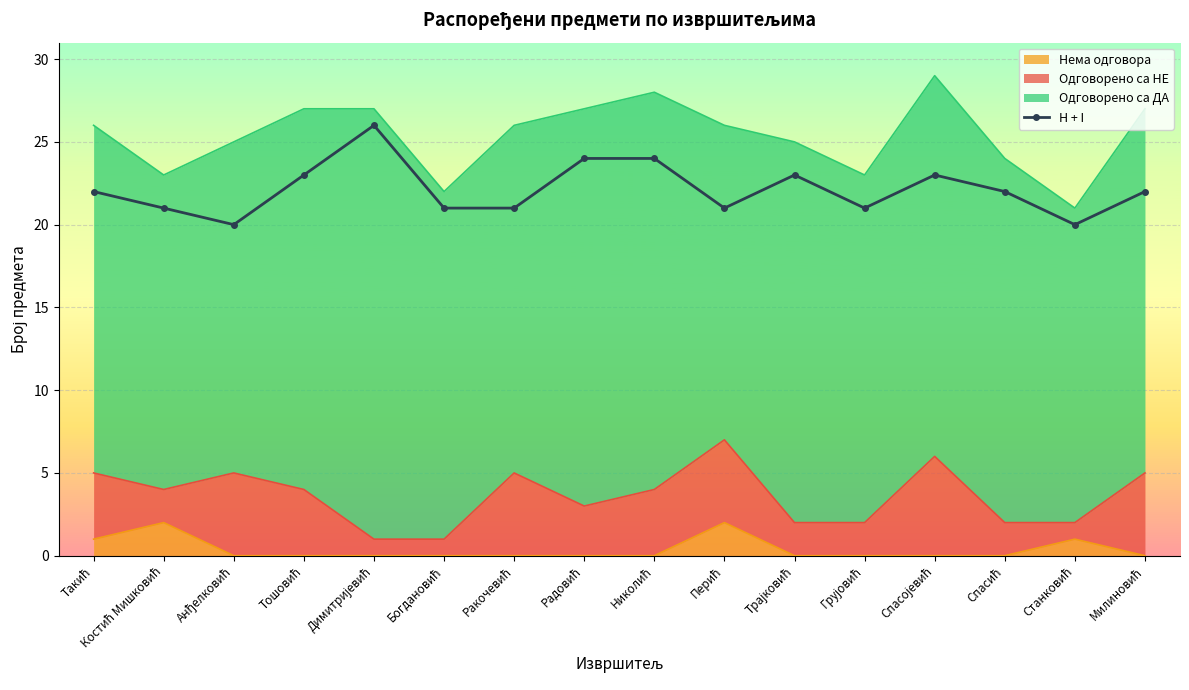

What is the difference between the maximum and second lowest values?

6